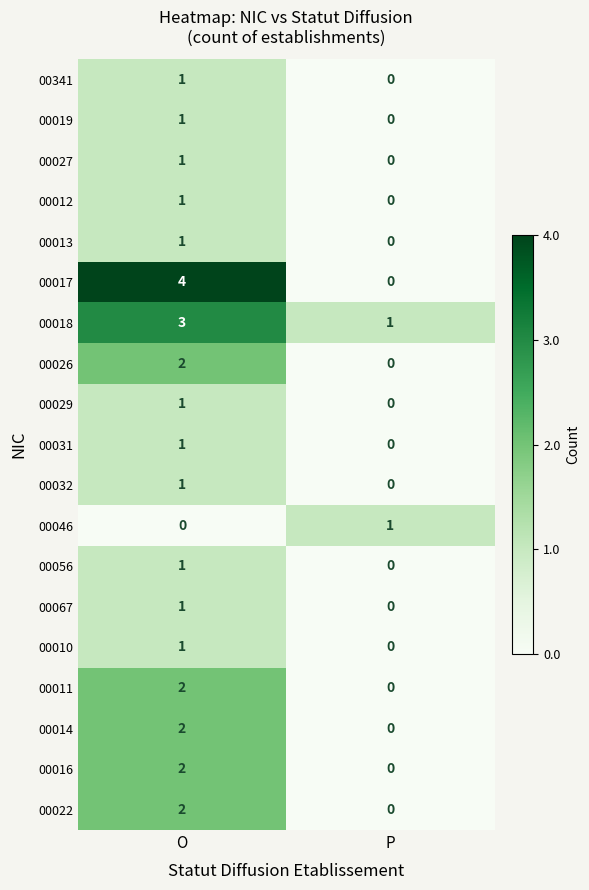

At which category is the sum across all series the highest?

O